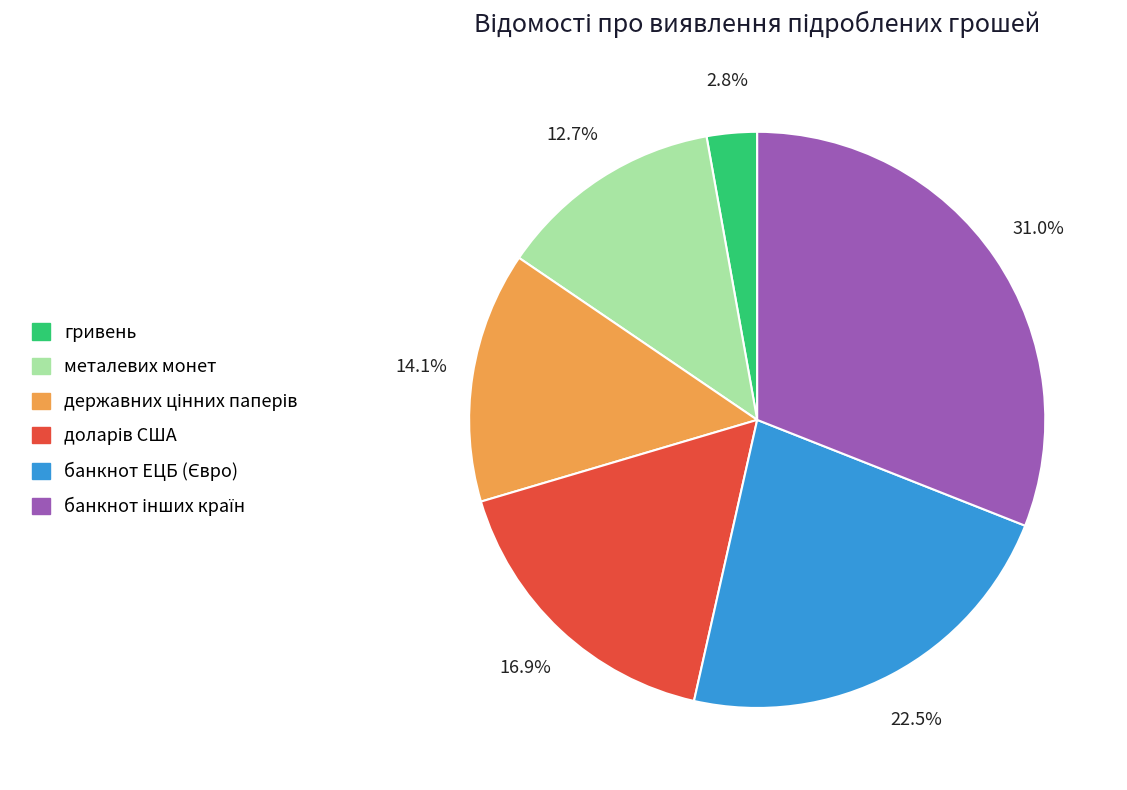

Which slice is the smallest?

гривень